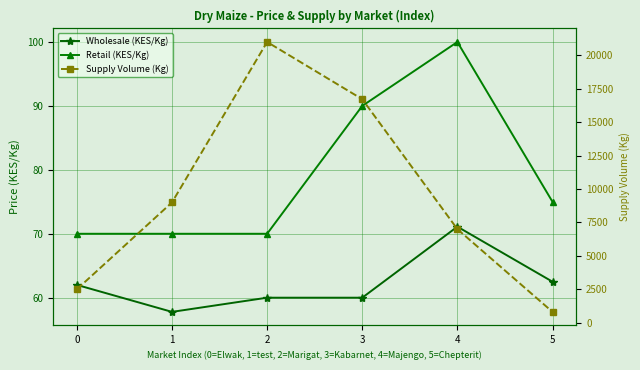

At how many categories does at least one series exceed 9061?

2